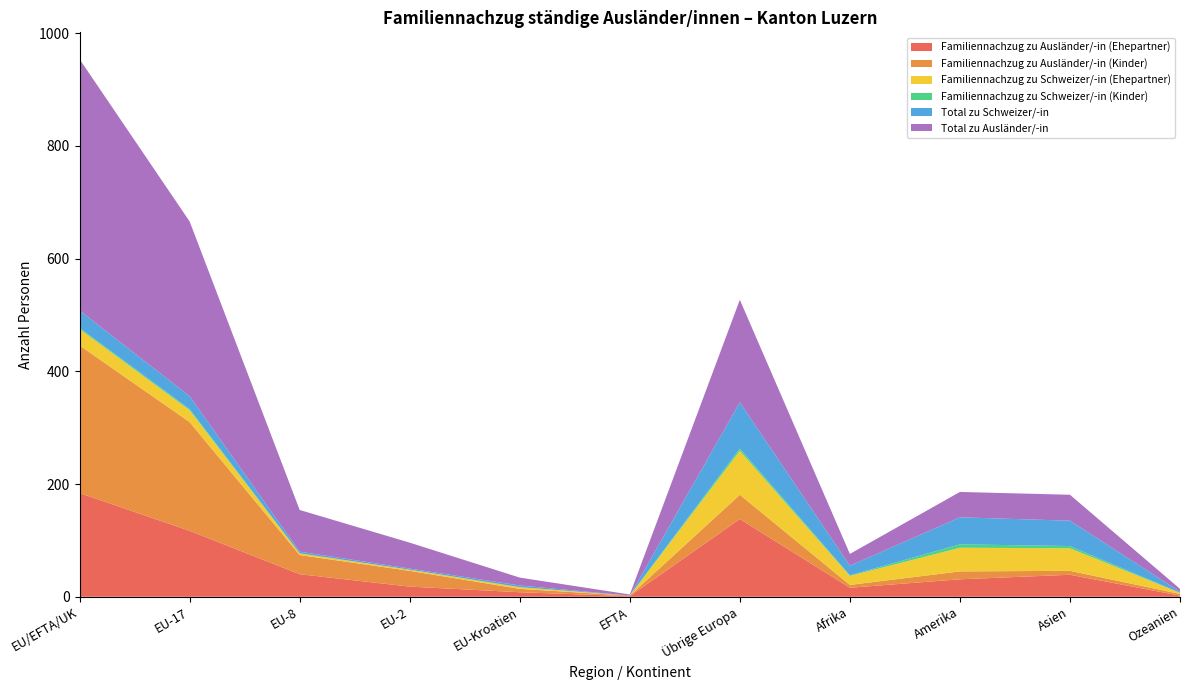

Reading left to right, list all the values displayed in this chart.

Familiennachzug zu Ausländer/-in (Ehepartner): 184	117	40	18	8	1	138	16	31	39	2
Familiennachzug zu Ausländer/-in (Kinder): 262	193	34	28	6	1	43	5	14	7	3
Familiennachzug zu Schweizer/-in (Ehepartner): 29	21	3	2	3	0	78	16	42	40	2
Familiennachzug zu Schweizer/-in (Kinder): 2	2	0	0	0	0	4	1	6	4	0
Total zu Schweizer/-in: 31	23	3	2	3	0	82	17	48	45	2
Total zu Ausländer/-in: 446	310	74	46	14	2	182	21	45	46	5